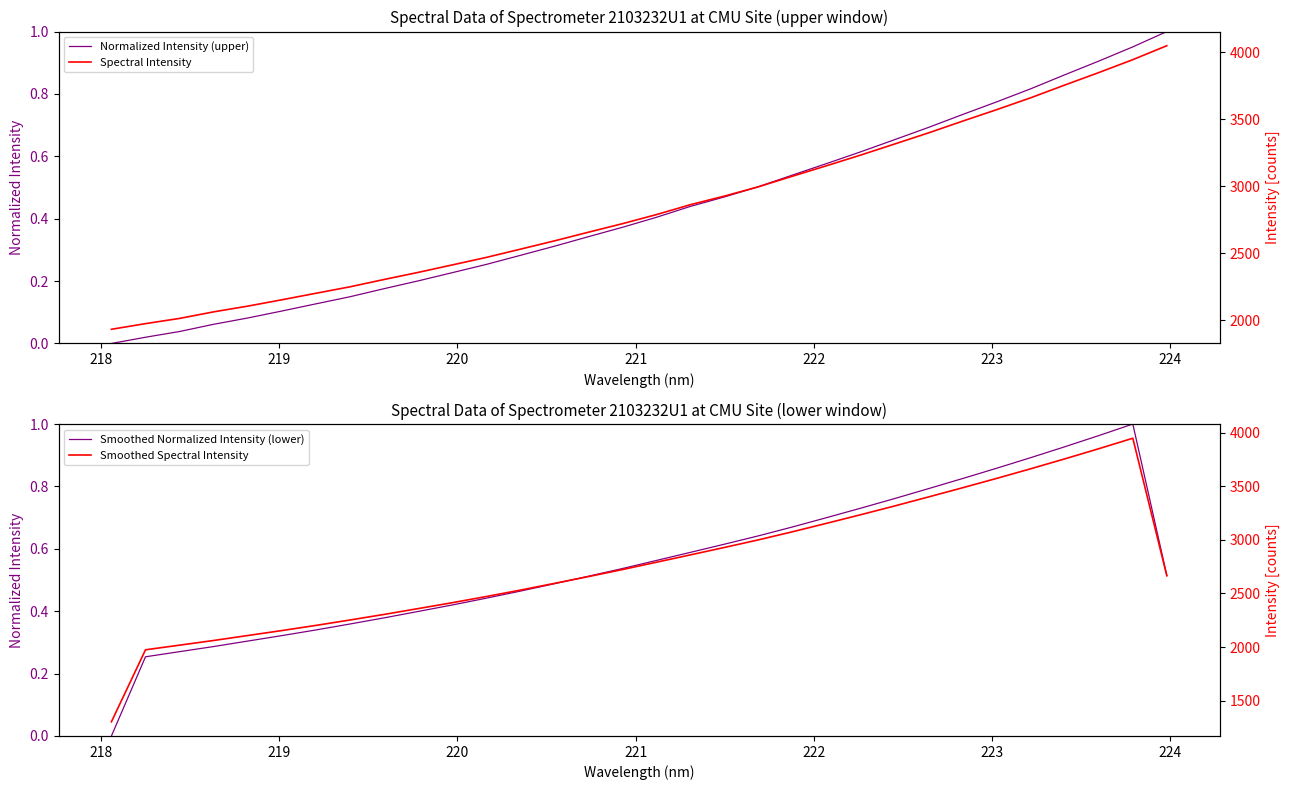

What is the sum of all Smoothed Normalized Intensity (lower) values?

17.8